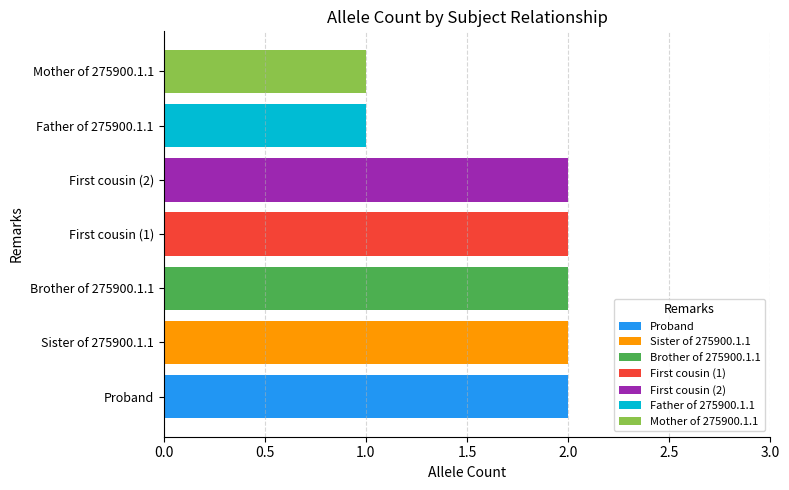

Which has a higher value, Mother of 275900.1.1 or First cousin (1)?

First cousin (1)